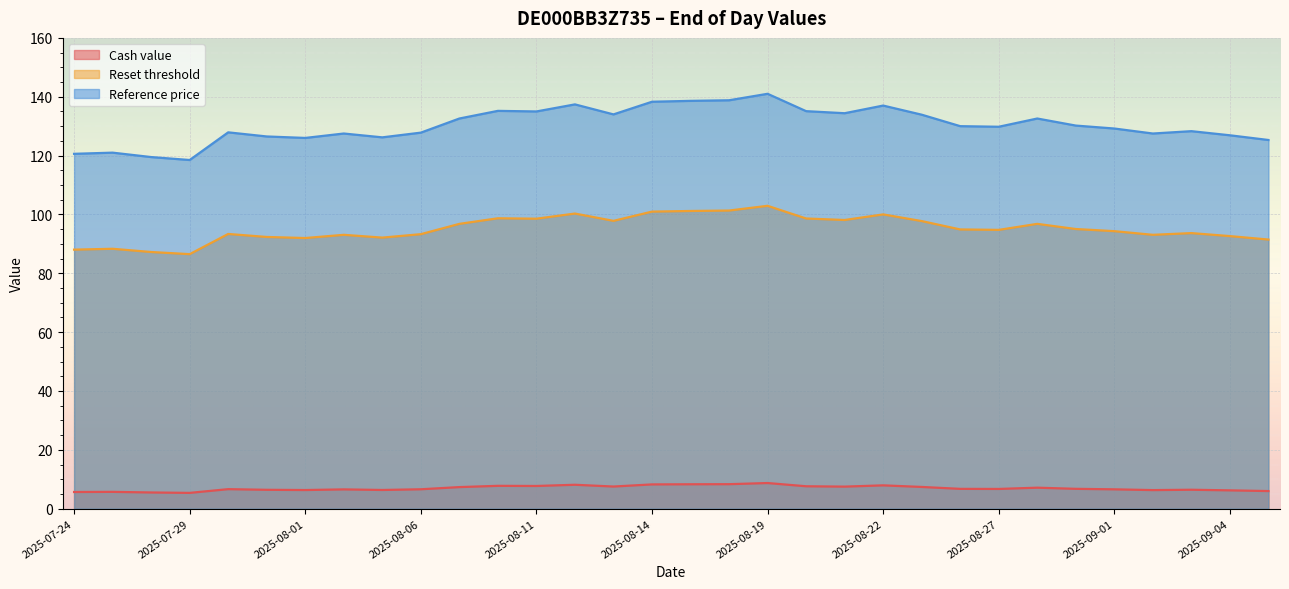

Which category has the highest value in the Cash value series?

2025-08-19